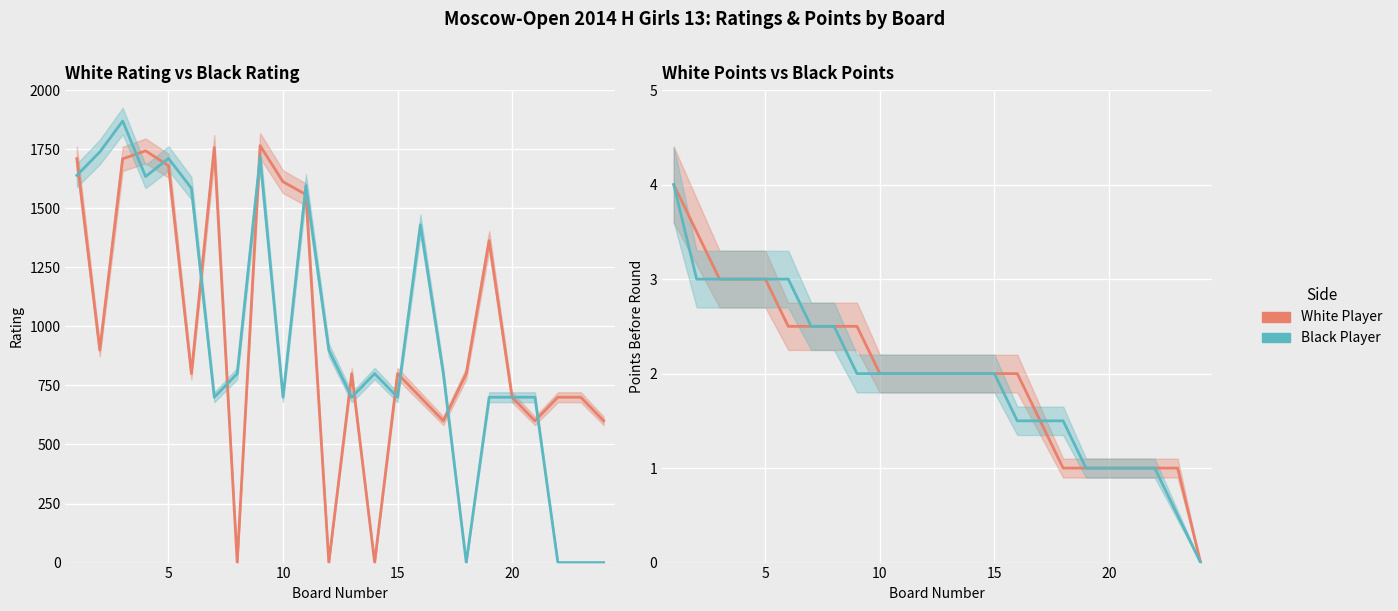

Rank the series by their average value, from lowest to highest.

Black Player, White Player